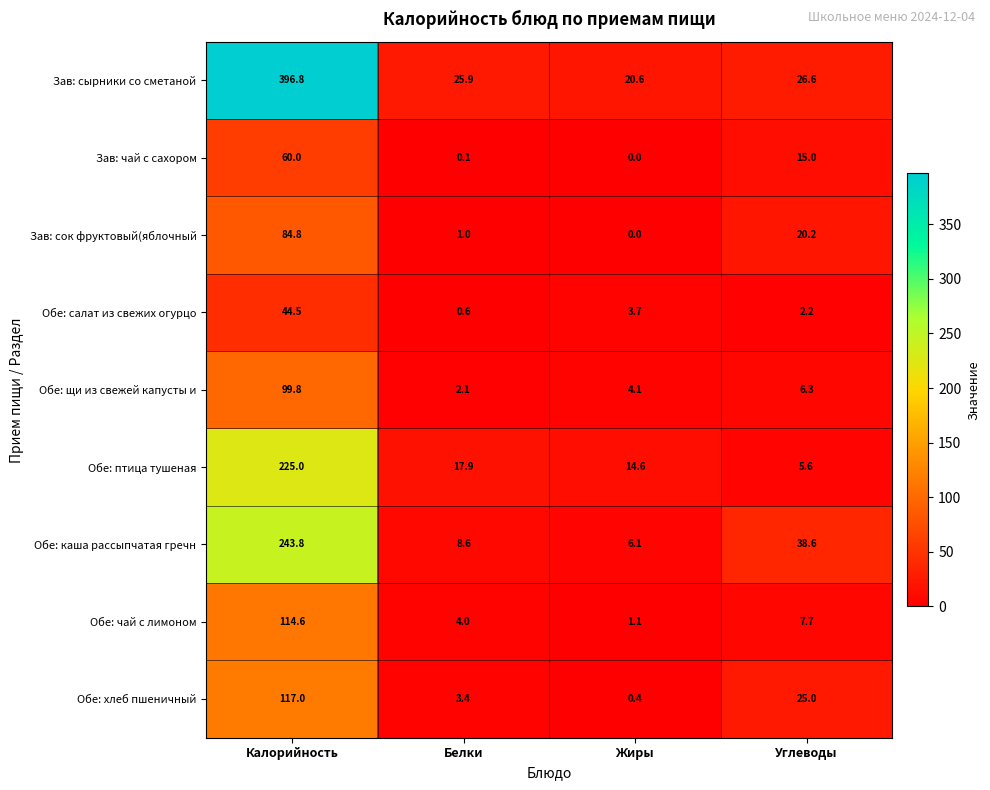

Where does the Зав: чай с сахором series first go above 15?

Калорийность